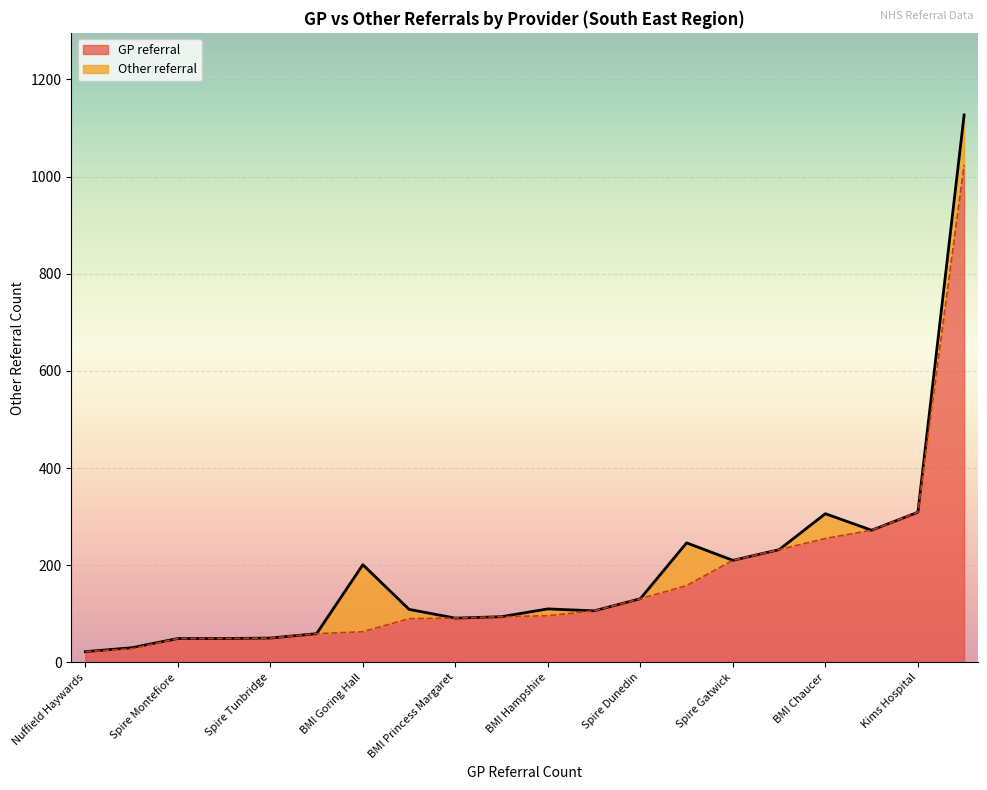

Is the value of Other referral at Spire Montefiore greater than the value of GP referral at Spire Alexandra?

No